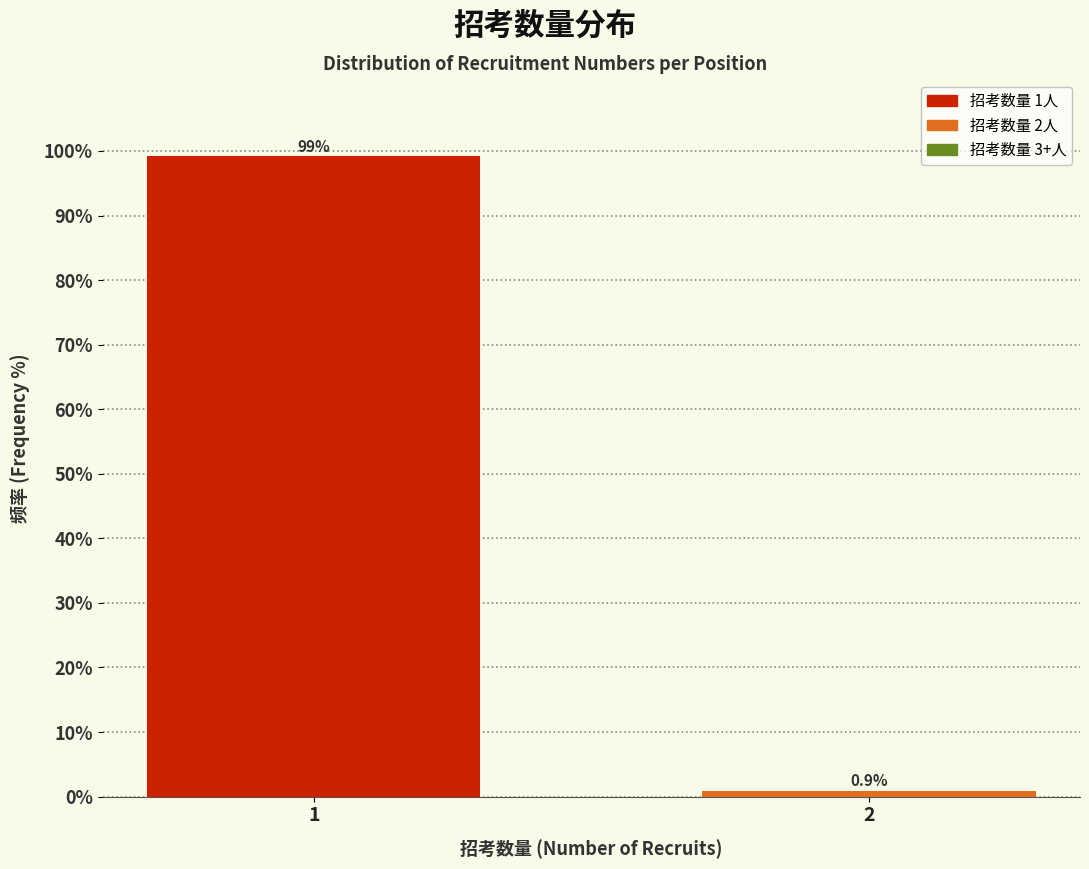

Reading left to right, list all the values displayed in this chart.

1=99.1	2=0.9